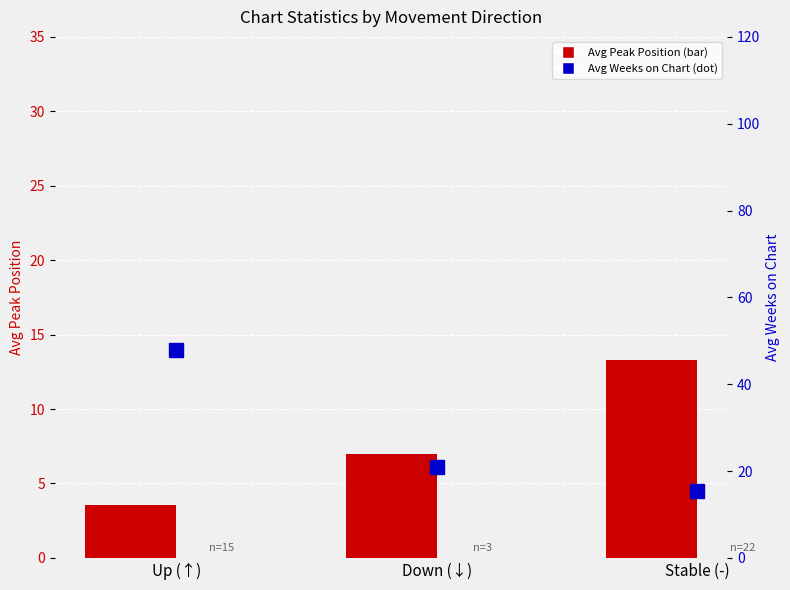

Reading right to left, list all the values displayed in this chart.

Avg Peak Position: 13.3	7.0	3.5
Avg Weeks on Chart: 15.4	21.0	47.9